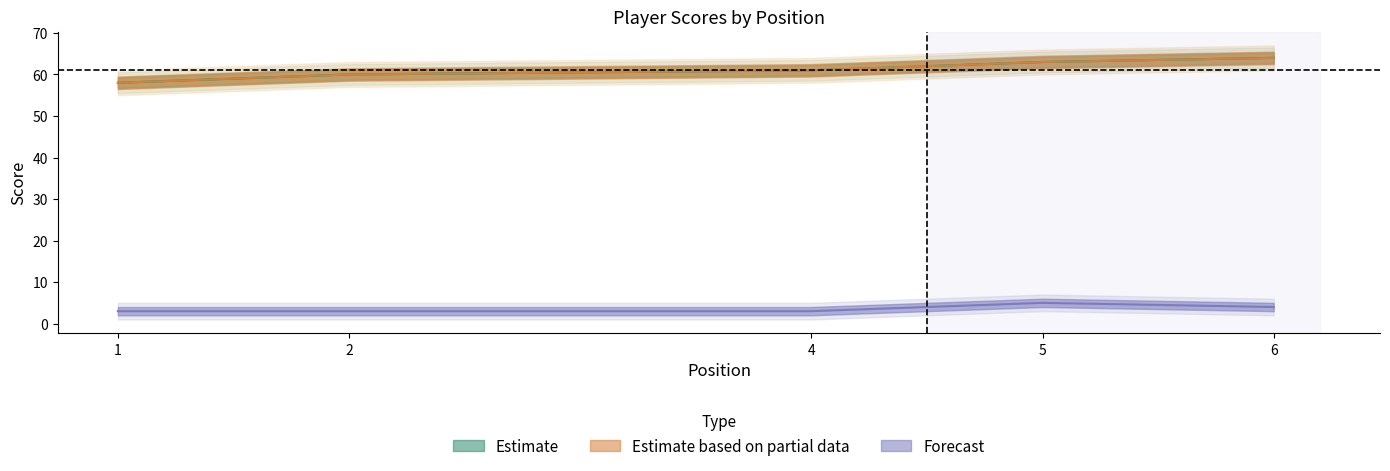

Which label corresponds to the smallest value in the chart?

1